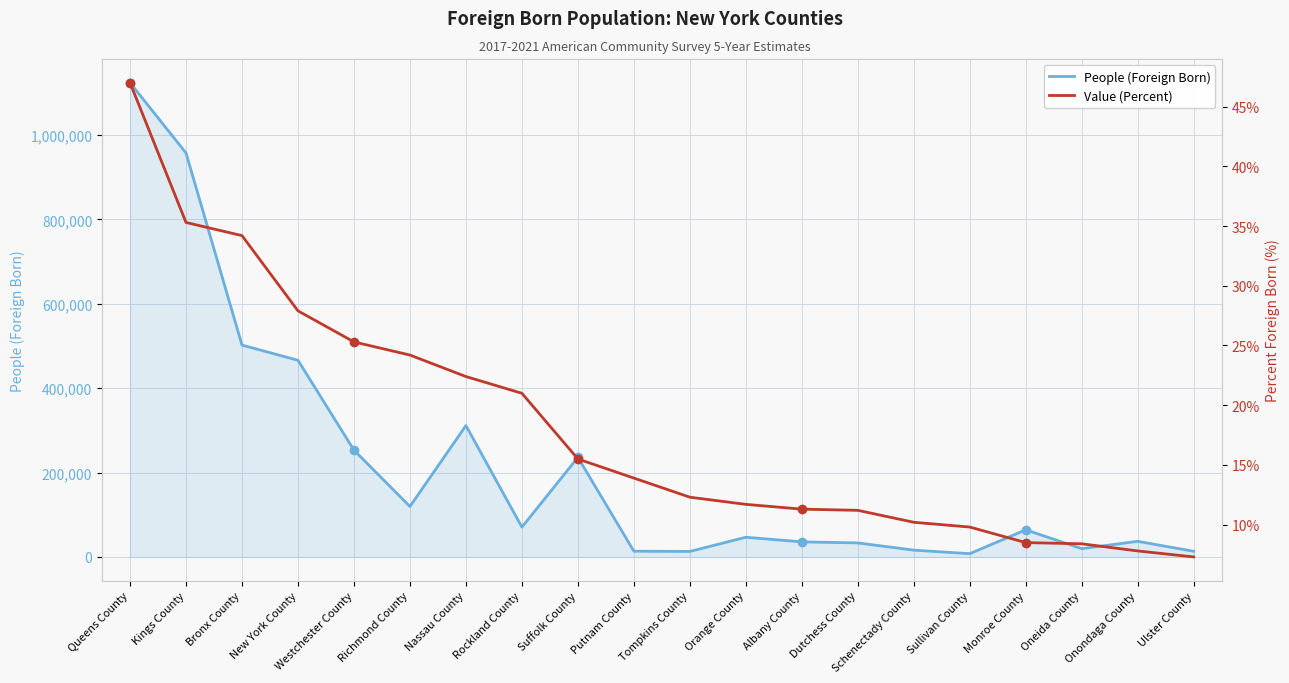

Where is the first local maximum for People (Foreign Born)?

Nassau County